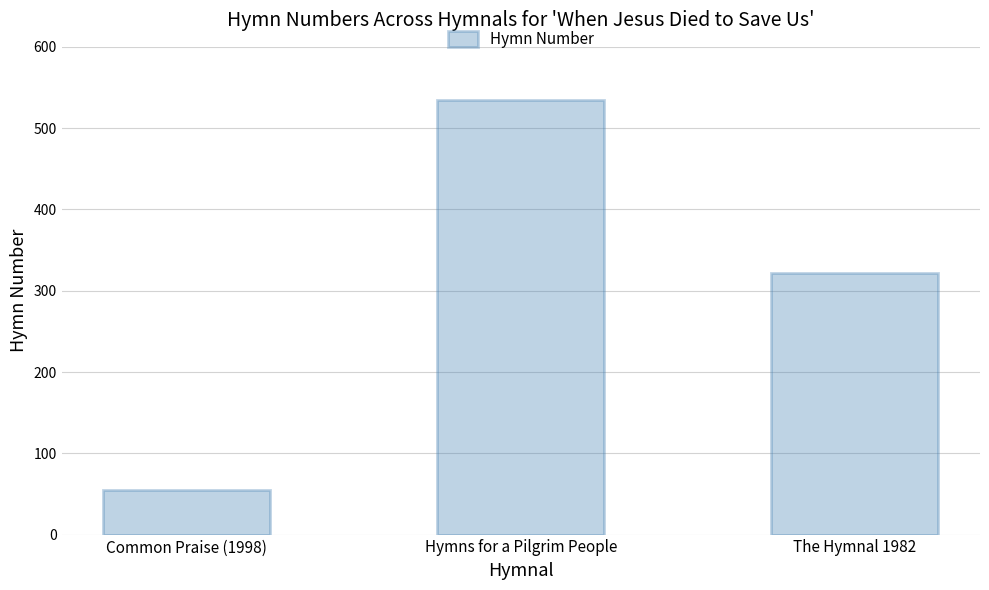

Reading left to right, list all the values displayed in this chart.

Common Praise (1998)=55	Hymns for a Pilgrim People=535	The Hymnal 1982=322